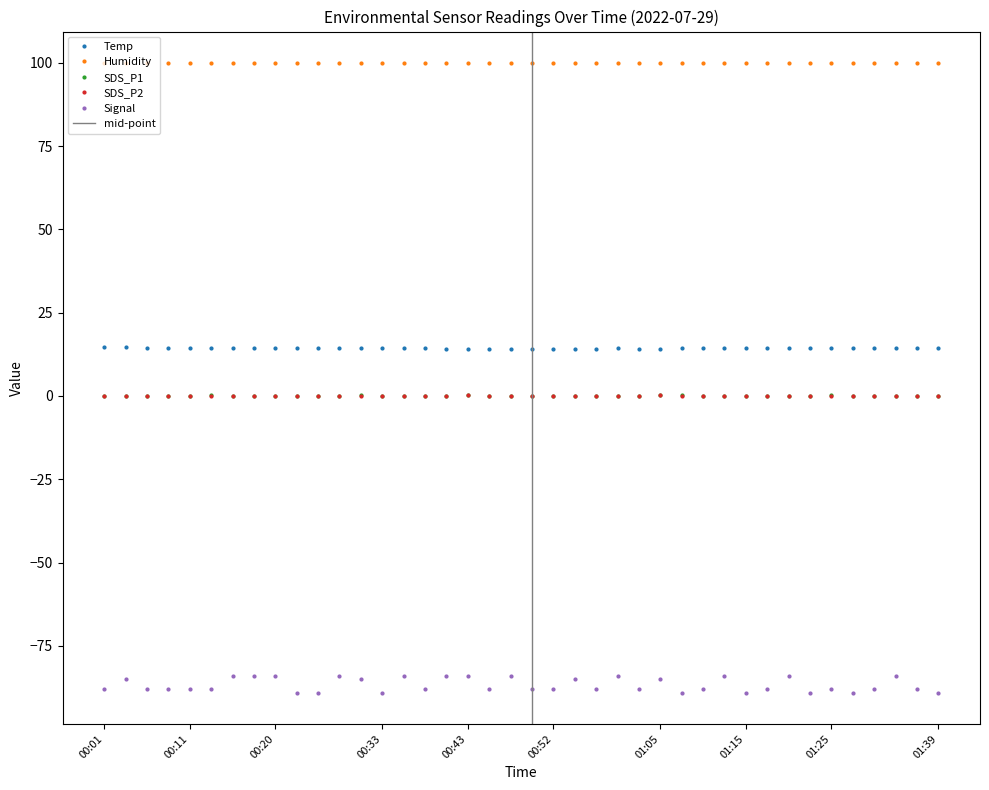

Which series has the widest spread of values?

Signal